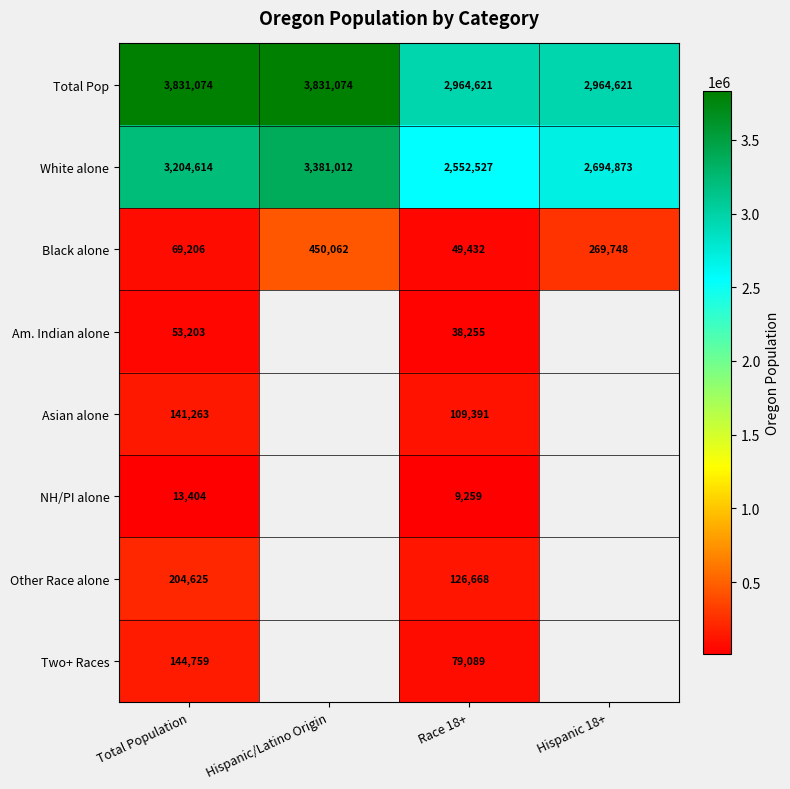

Rank the series at Total Population from lowest to highest value.

NH/PI alone, Am. Indian alone, Black alone, Asian alone, Two+ Races, Other Race alone, White alone, Total Pop